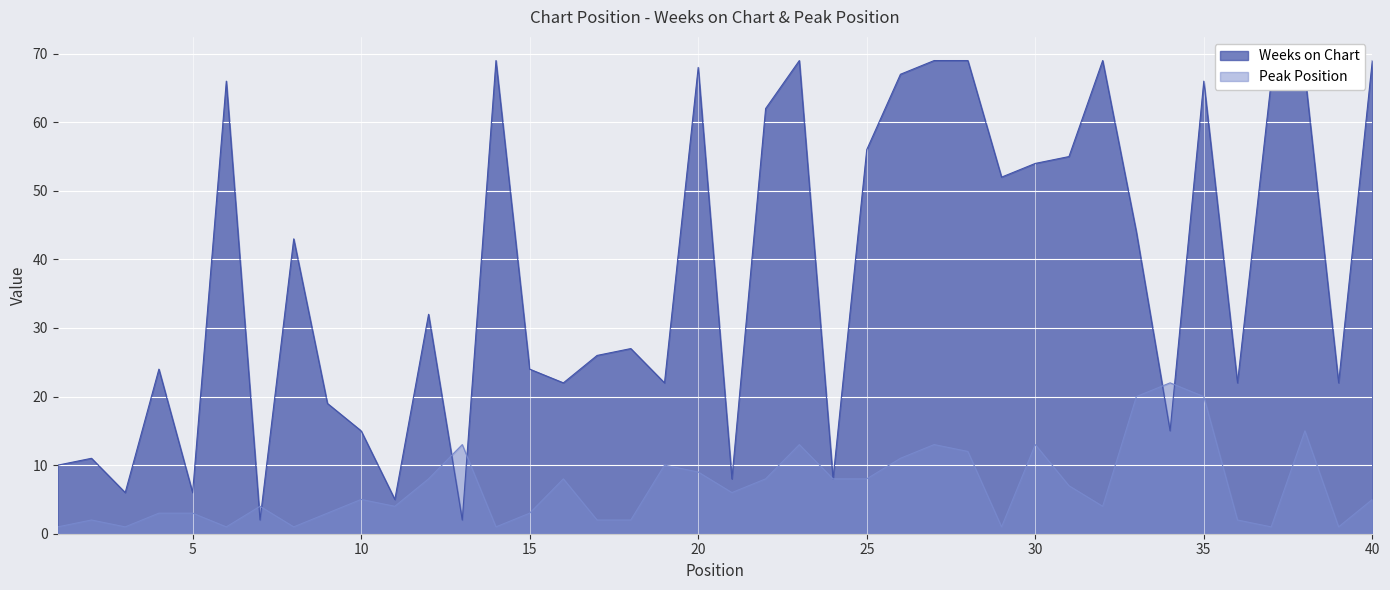

After their last crossing, which series has the higher values: Peak Position or Weeks on Chart?

Weeks on Chart